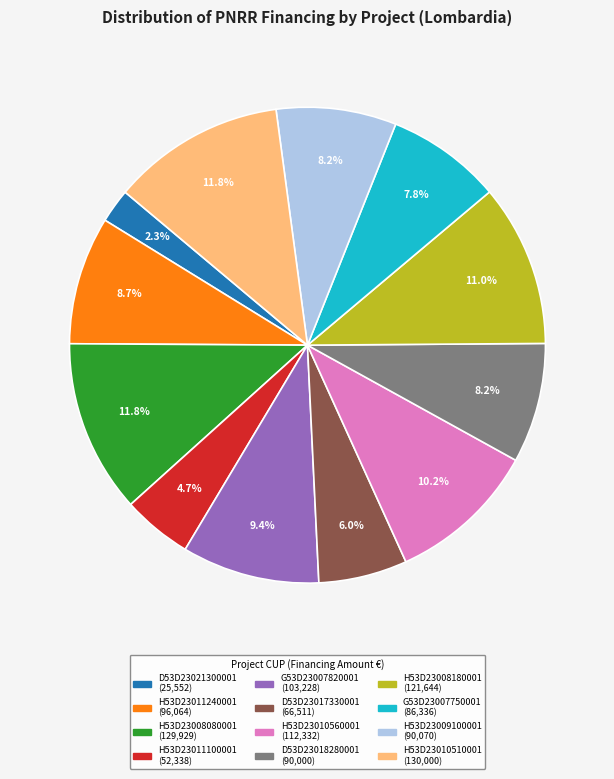

Count the number of slices in the pie.

12